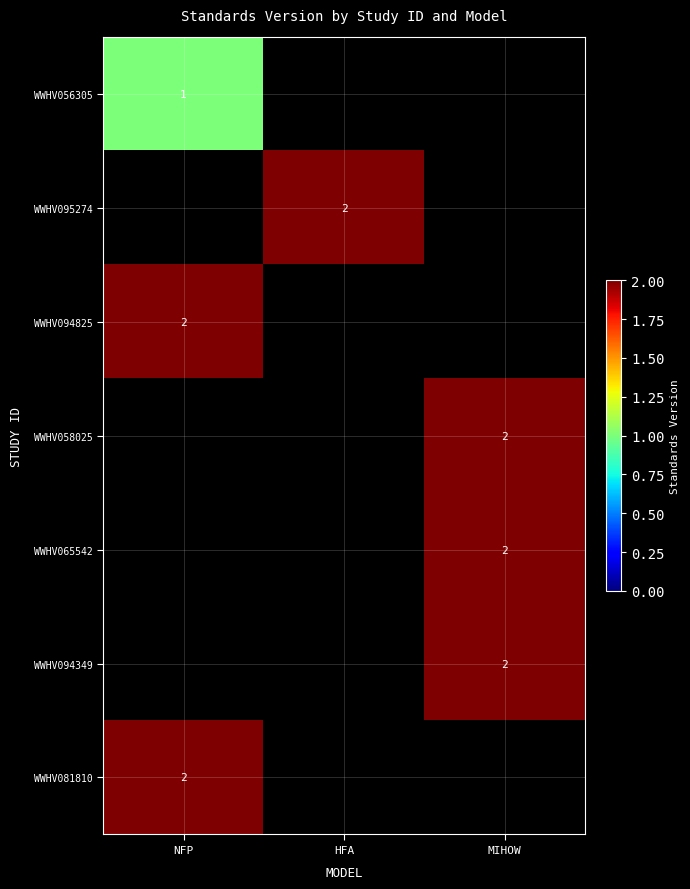

Count the number of categories in the chart.

3